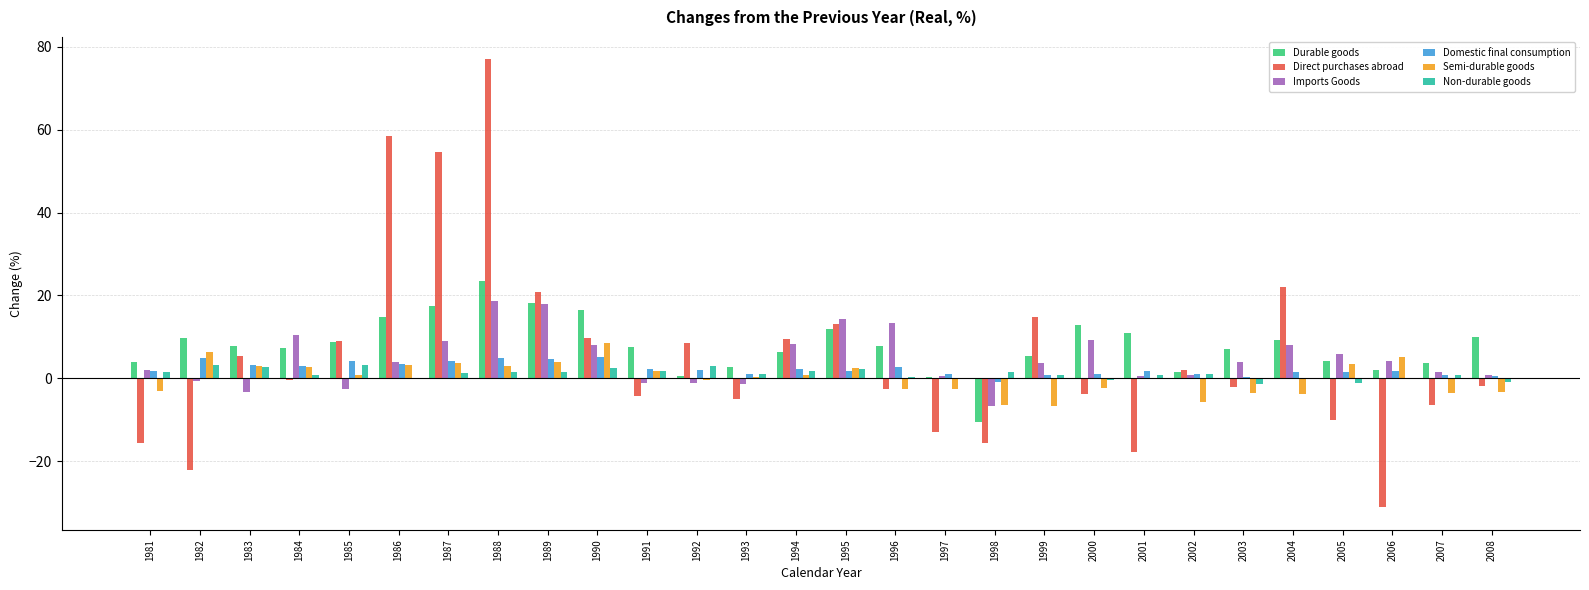

Between 1981 and 2005, which series saw the biggest shift?

Semi-durable goods